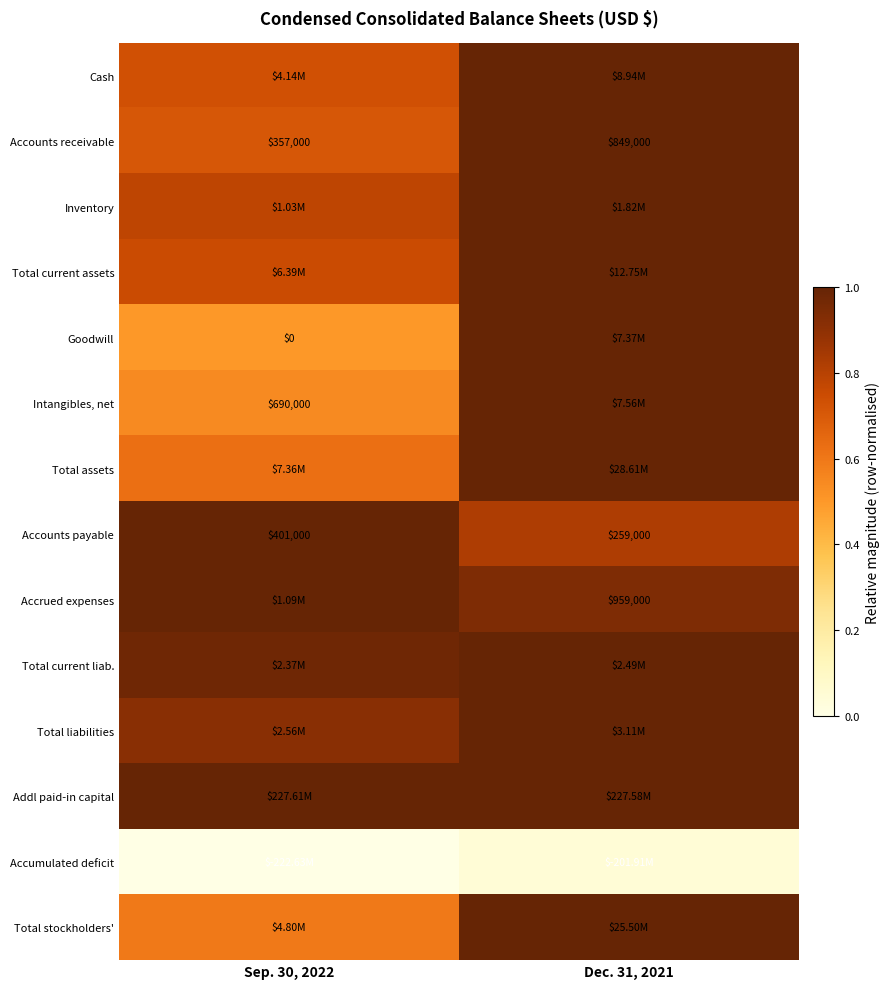

The Goodwill series shows 1.0 at Dec. 31, 2021. True or false?

True